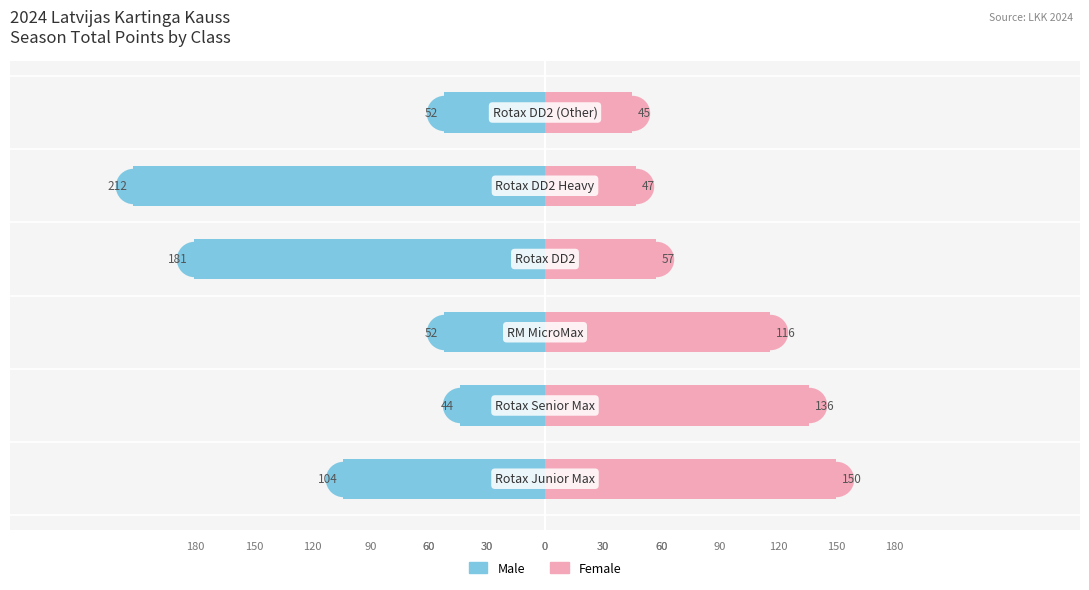

What are all the series names shown in the legend?

Male, Female